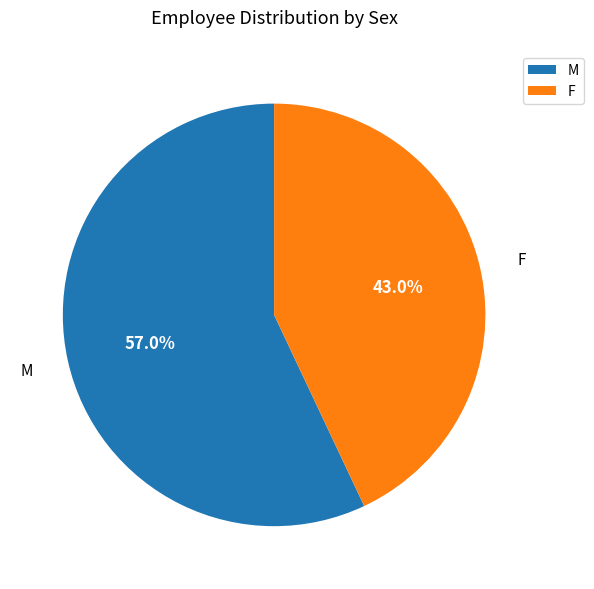

Which slice is the smallest?

F